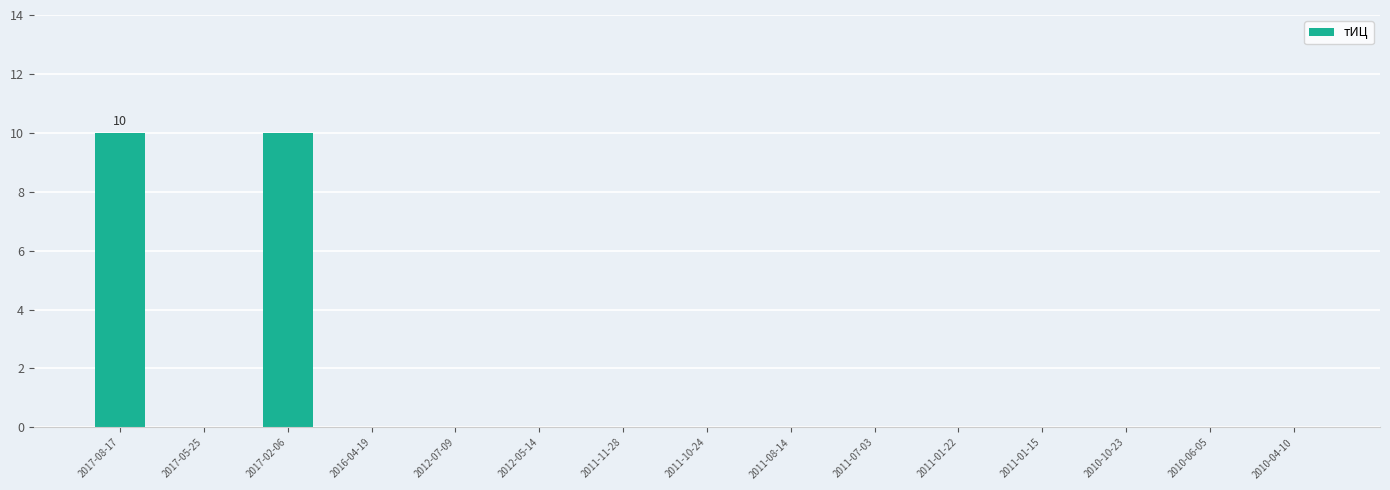

The value at 2010-06-05 is 0. True or false?

True